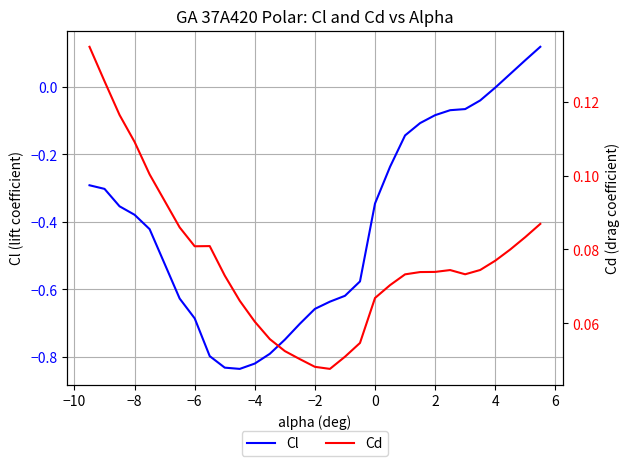

What is the difference between the second highest and minimum values in the Cd series?

0.1